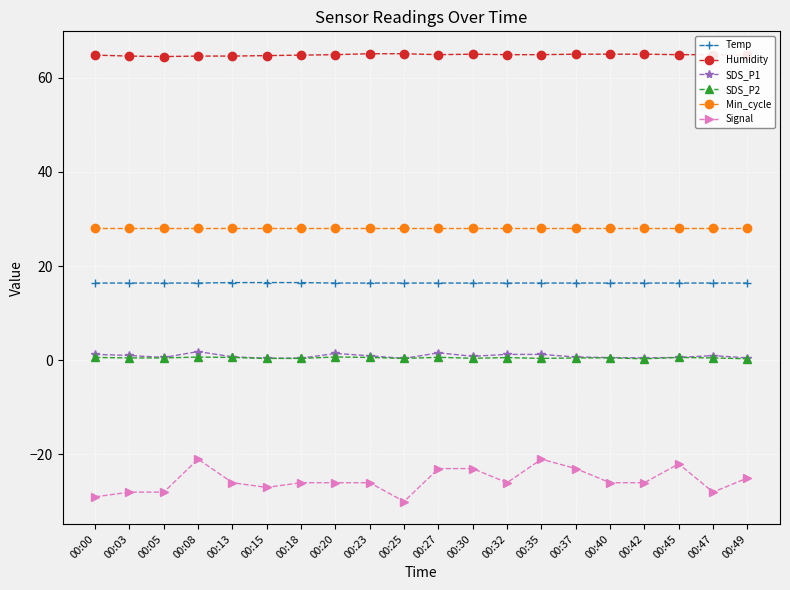

True or false: SDS_P1 and Signal intersect in this chart.

False